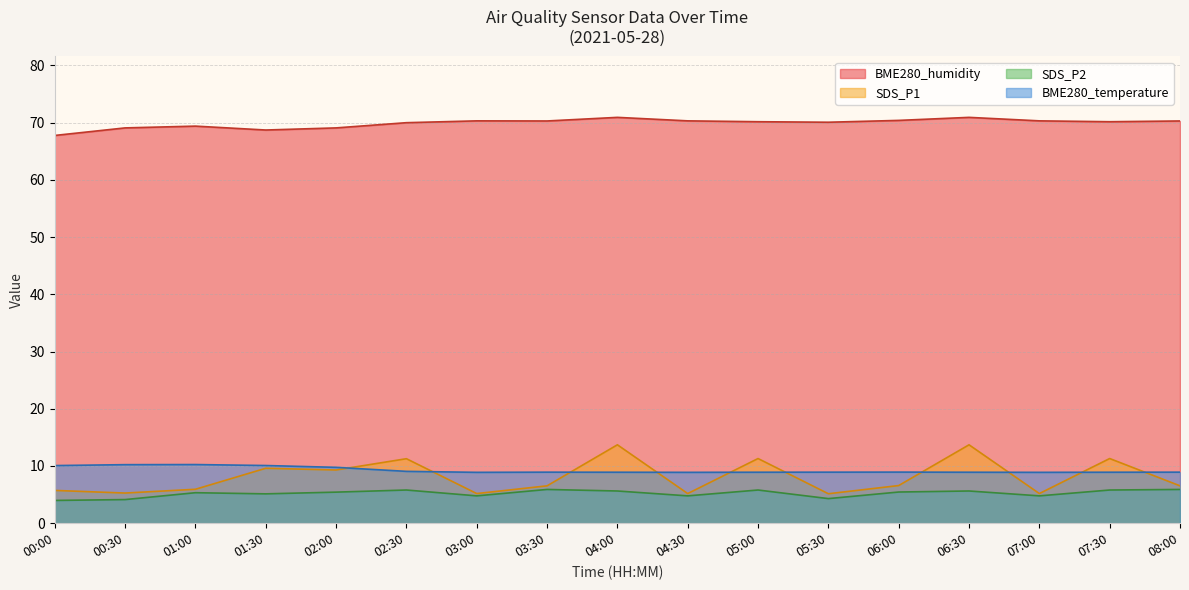

What is the difference between the highest and lowest values at 07:00?

65.5